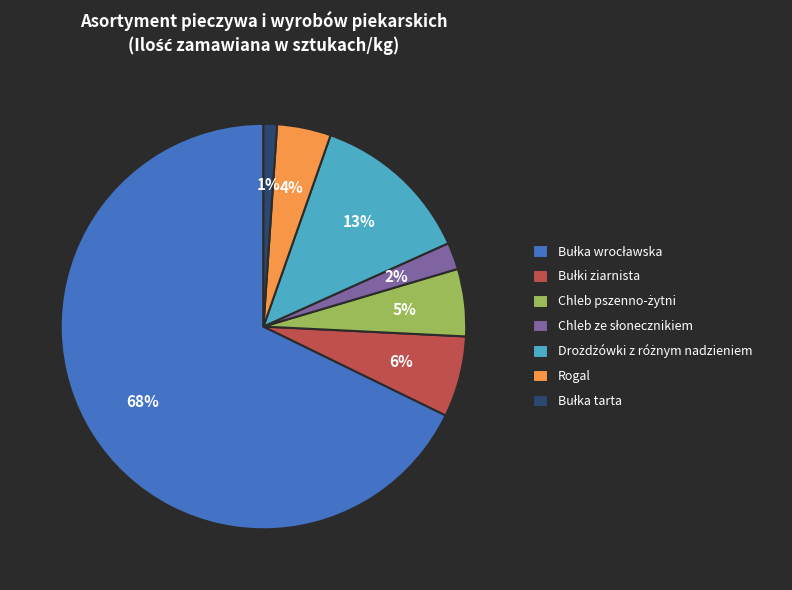

Count the number of slices in the pie.

7